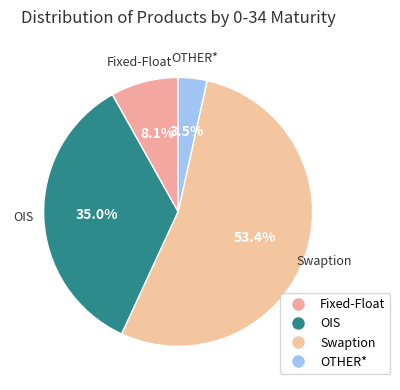

How much of the chart is everything except OTHER*?

96.5%